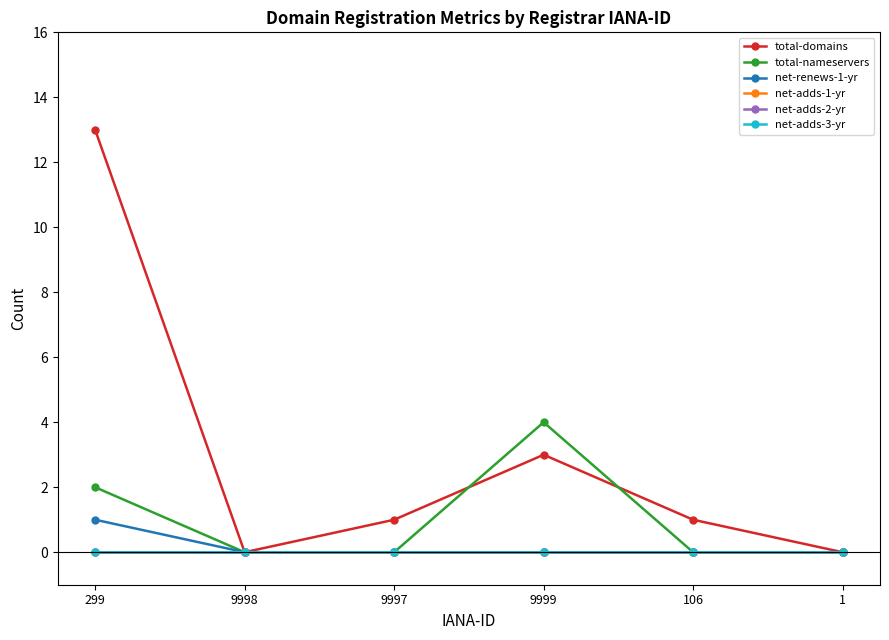

List the series in order of their peak value, highest first.

total-domains, total-nameservers, net-renews-1-yr, net-adds-1-yr, net-adds-2-yr, net-adds-3-yr